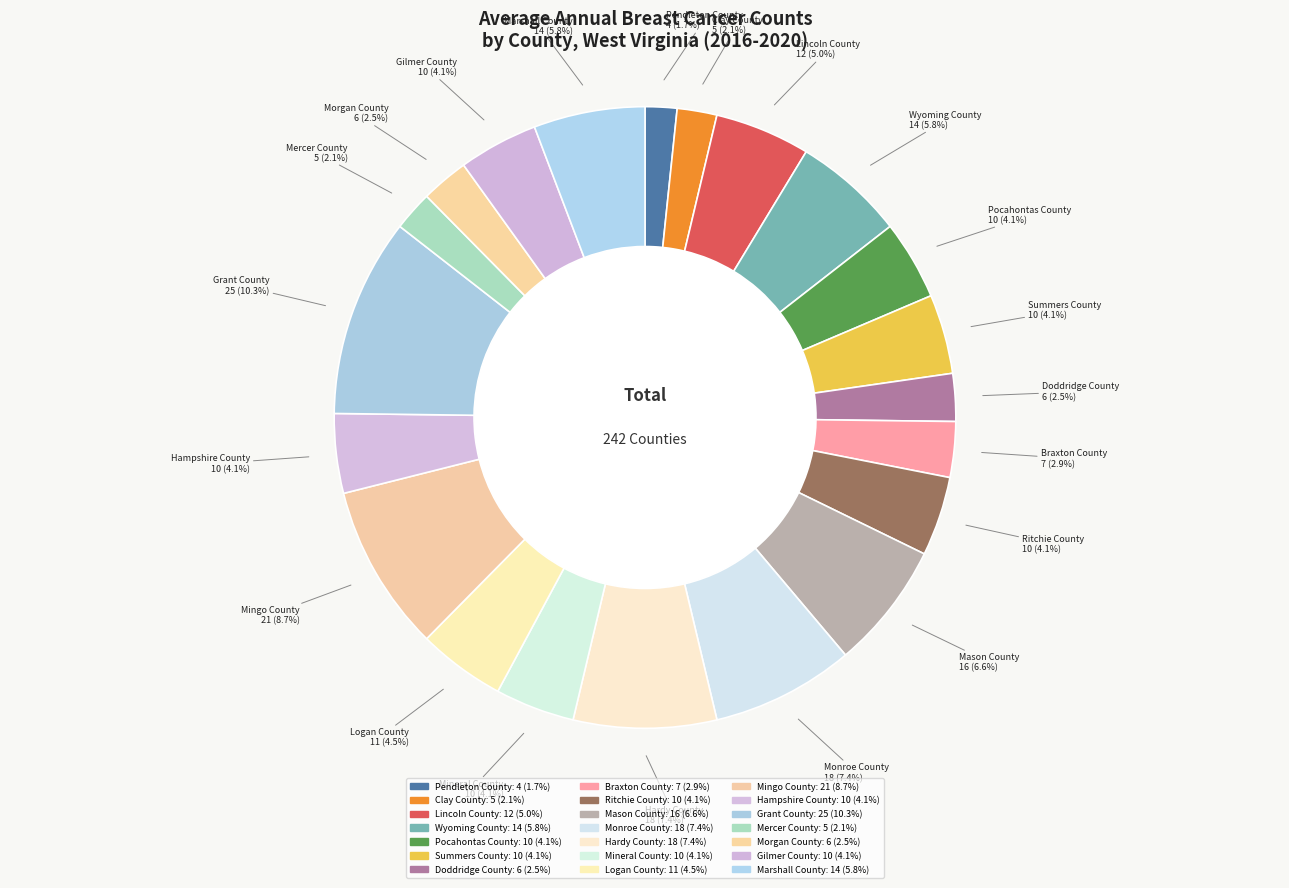

Count the number of slices in the pie.

21